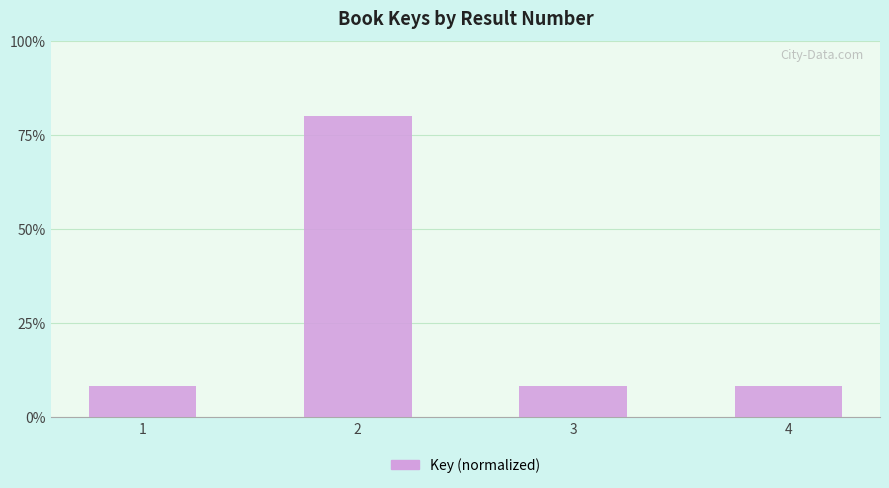

What is the value of the 2nd bar from the left?

80.0